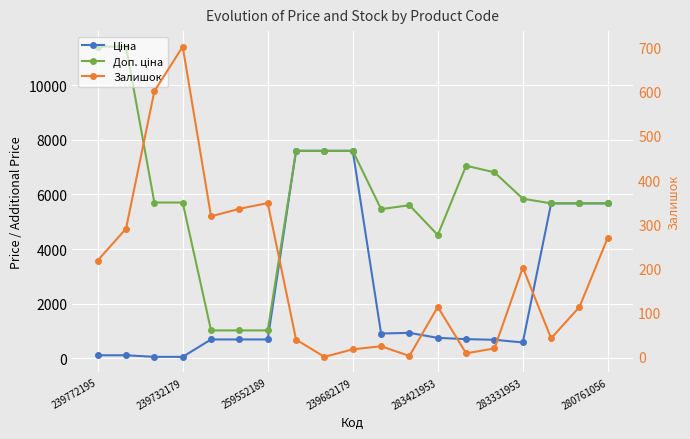

How many interior local valleys does the Ціна series have?

2